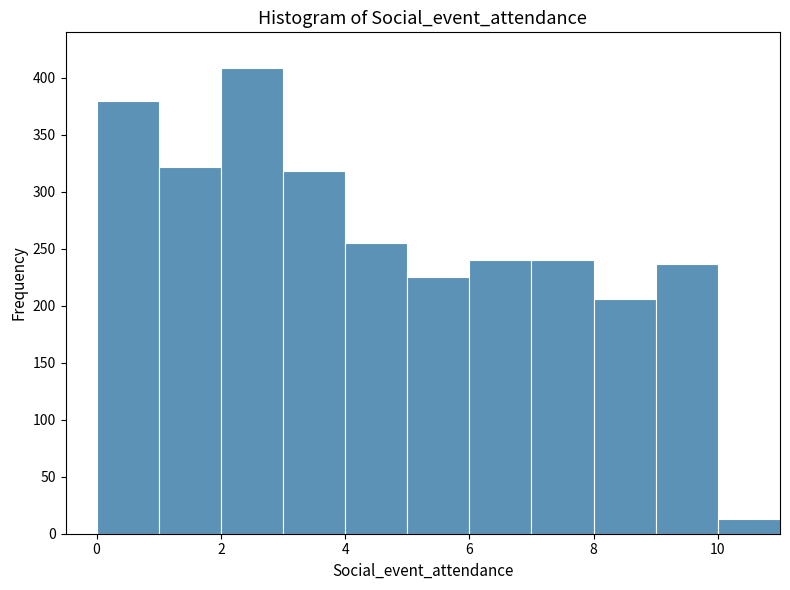

Reading left to right, transcribe this chart: for each bar, give the range it covers on the x-axis and its height. The values are not printed on the chart, so give them approximately, as read against the axis.

0 to 1: 380
1 to 2: 320
2 to 3: 410
3 to 4: 320
4 to 5: 255
5 to 6: 225
6 to 7: 240
7 to 8: 240
8 to 9: 205
9 to 10: 235
10 to 11: 15